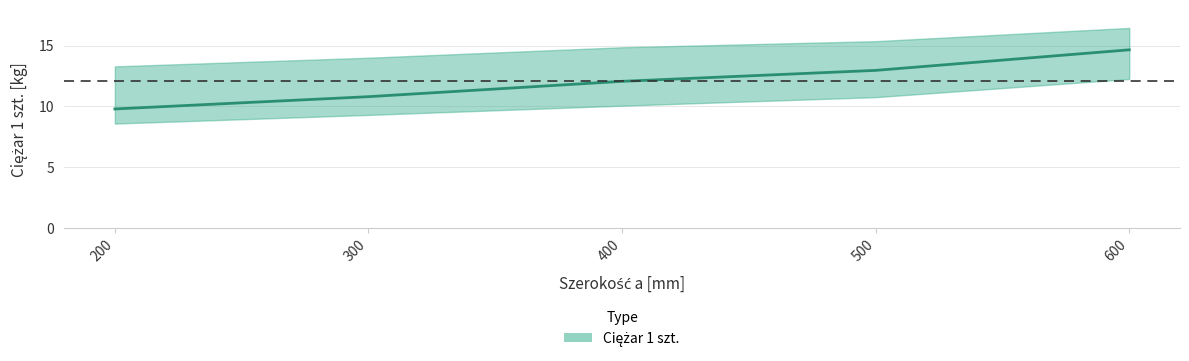

How many data points does each series have?

5